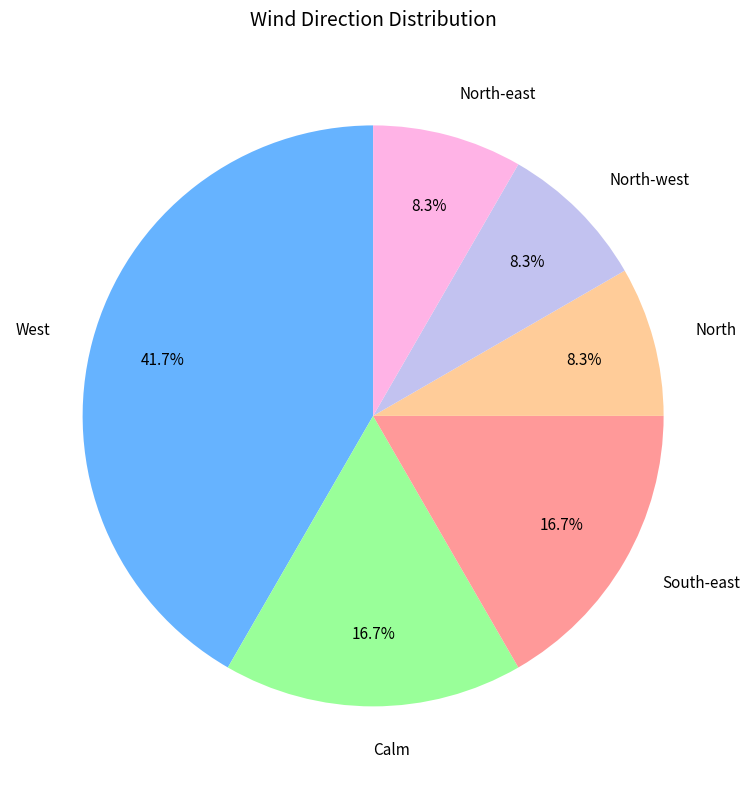

What percentage is the North slice, to the nearest percent?

8%